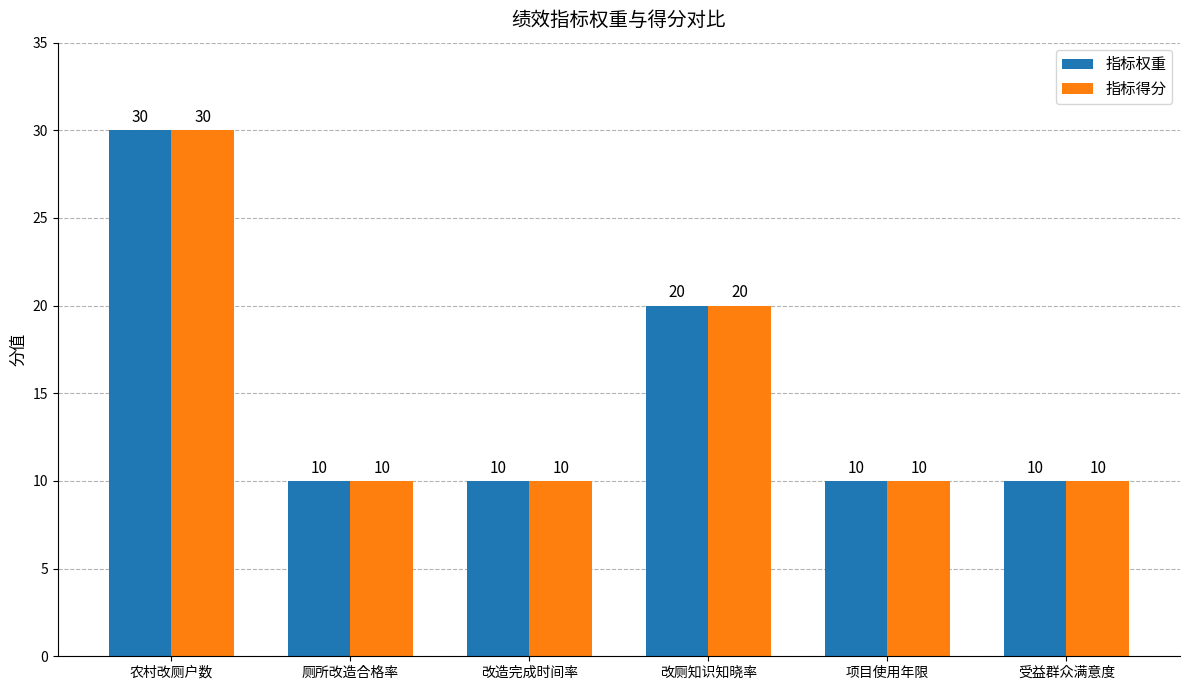

Is the value of 指标得分 at 项目使用年限 greater than the value of 指标权重 at 改厕知识知晓率?

No